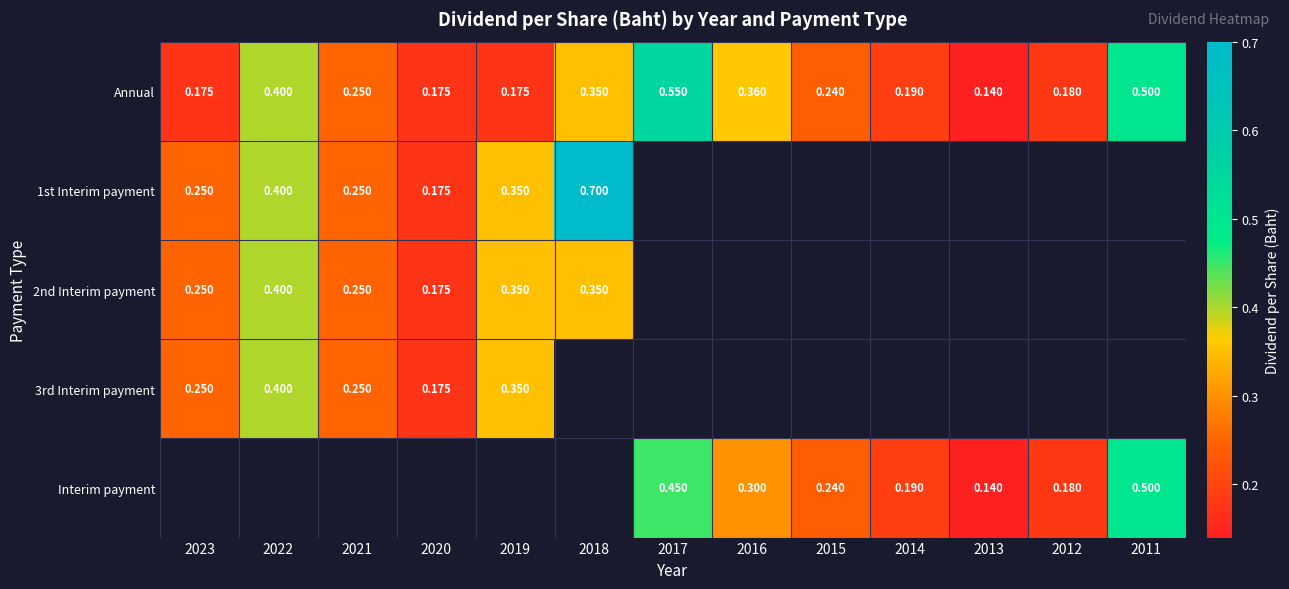

How many Annual values are between 0 and 1?

13